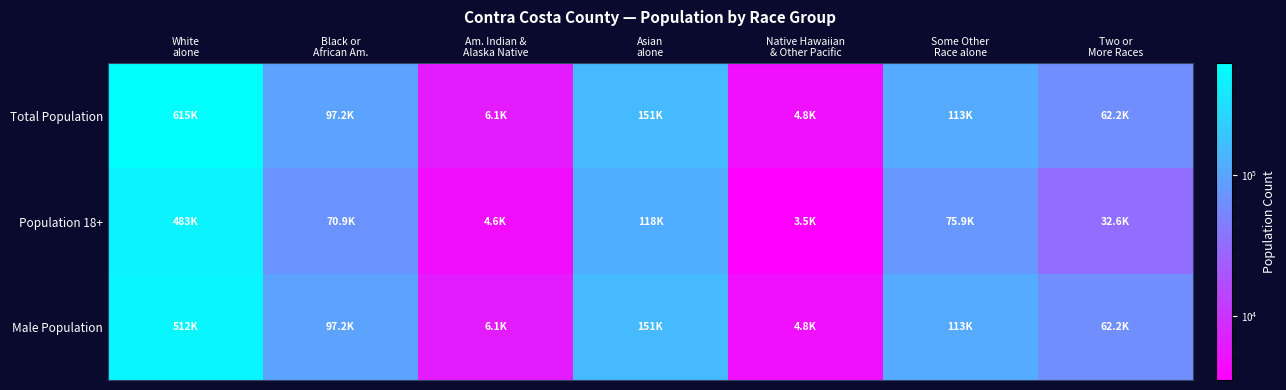

Which series has the largest total across all categories?

Total Population